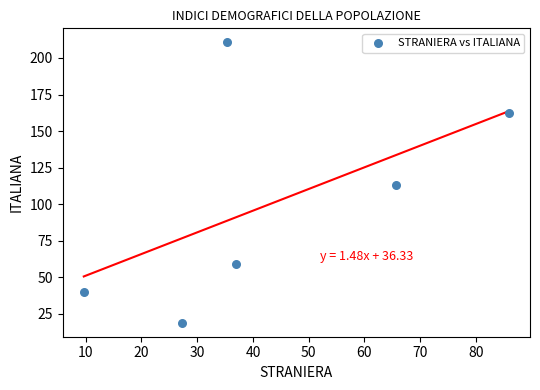

What is the average X value?

43.5